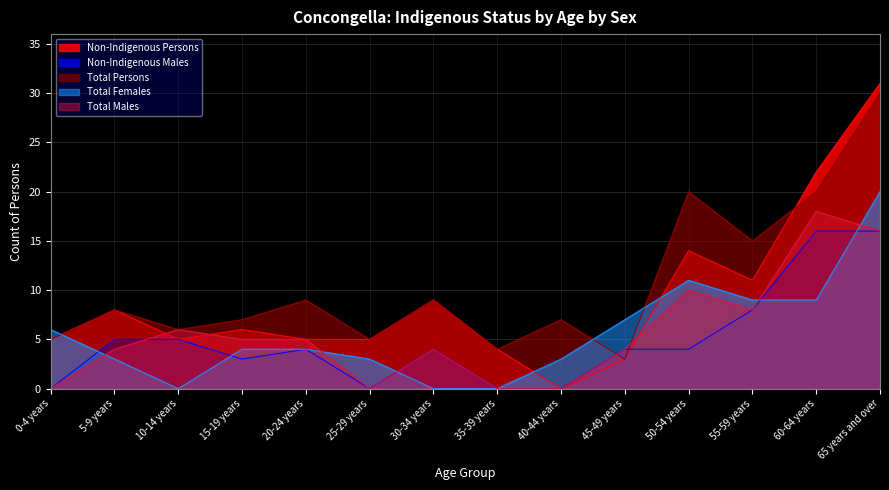

How many lines are shown in the chart?

5